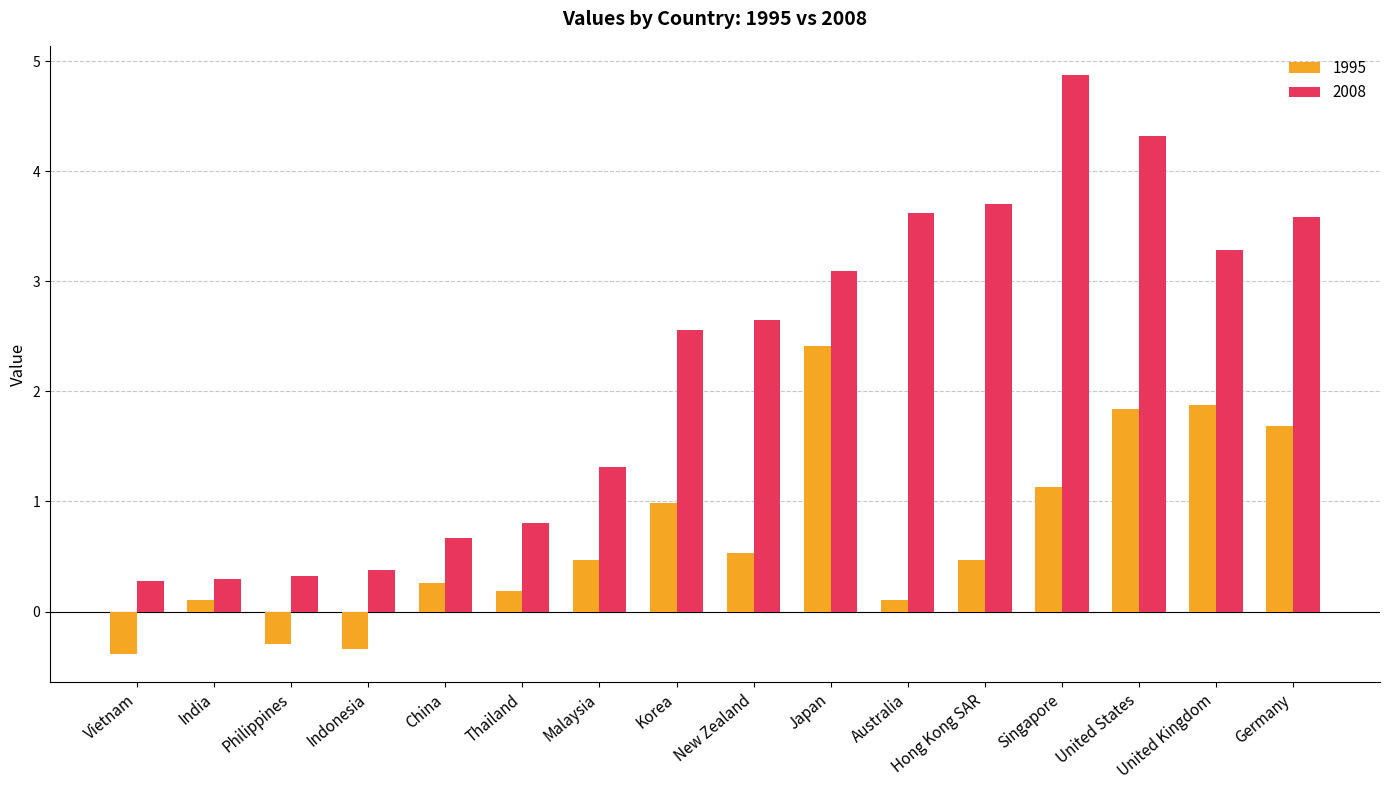

Which series has the widest spread of values?

2008